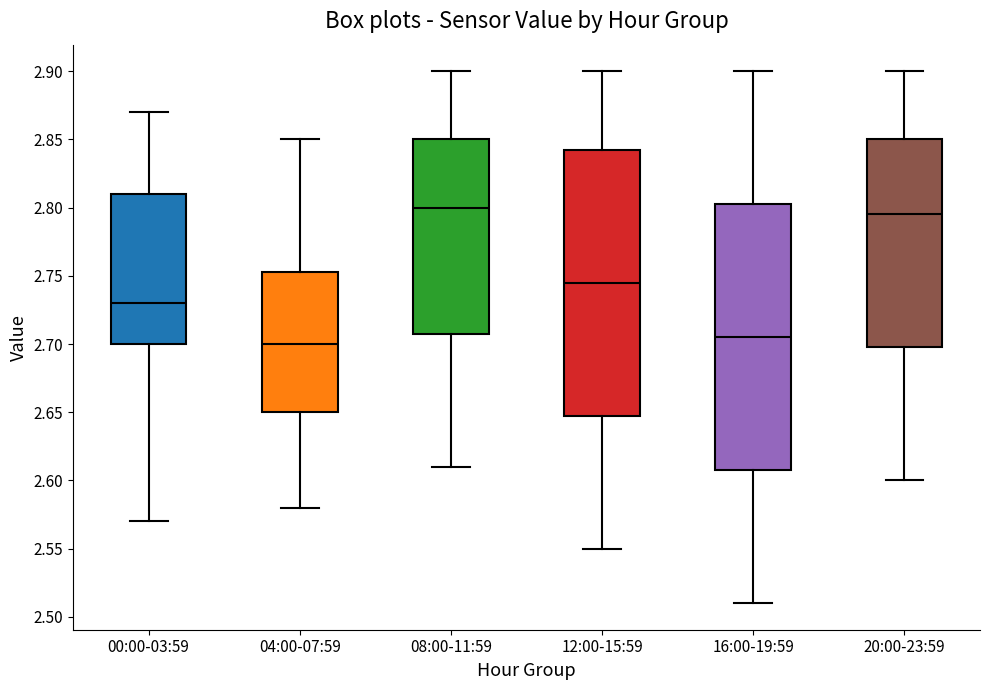

Reading left to right, transcribe this box plot: for each box, give where its median line is, the range the box spans, and where its two whiskers end, as read against the y-axis. The values are not printed on the chart, so give them approximately, as read against the axis.

00:00-03:59: median 2.730, box 2.700 to 2.810, whiskers 2.570 to 2.870
04:00-07:59: median 2.700, box 2.650 to 2.755, whiskers 2.580 to 2.850
08:00-11:59: median 2.800, box 2.710 to 2.850, whiskers 2.610 to 2.900
12:00-15:59: median 2.745, box 2.650 to 2.845, whiskers 2.550 to 2.900
16:00-19:59: median 2.705, box 2.610 to 2.805, whiskers 2.510 to 2.900
20:00-23:59: median 2.795, box 2.700 to 2.850, whiskers 2.600 to 2.900